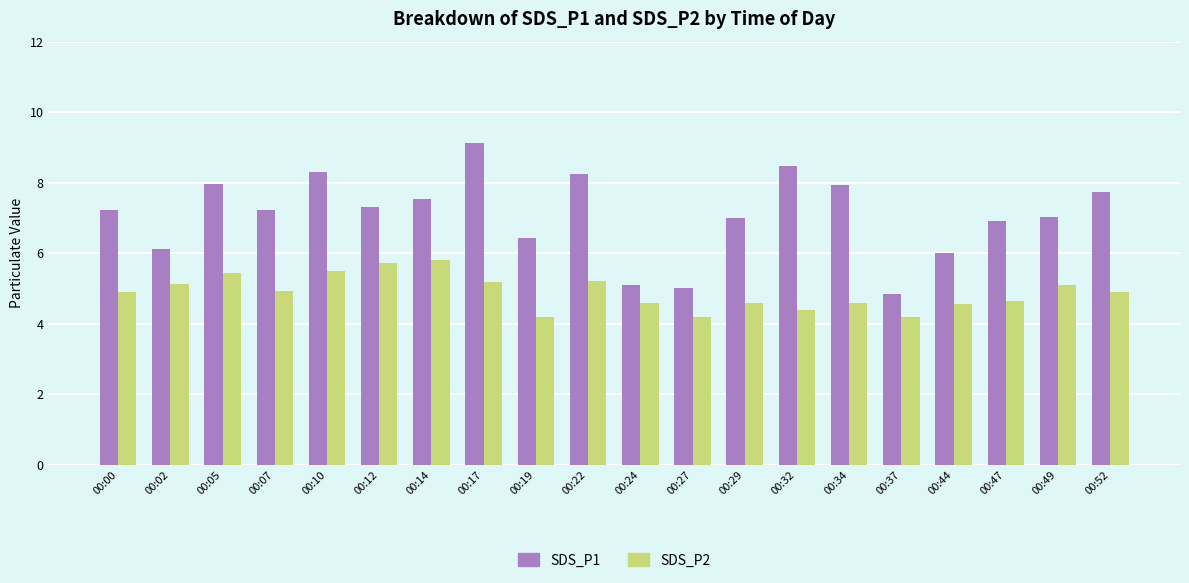

What is the minimum value for SDS_P2?

4.2